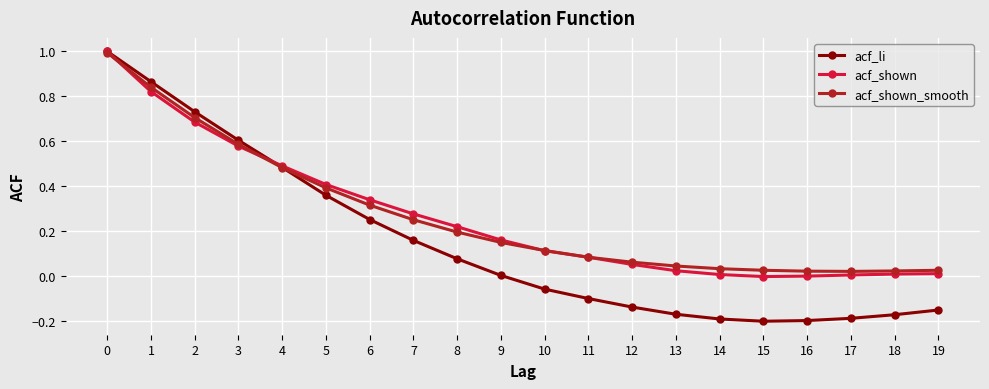

Which series changed the most between 10 and 12?

acf_li